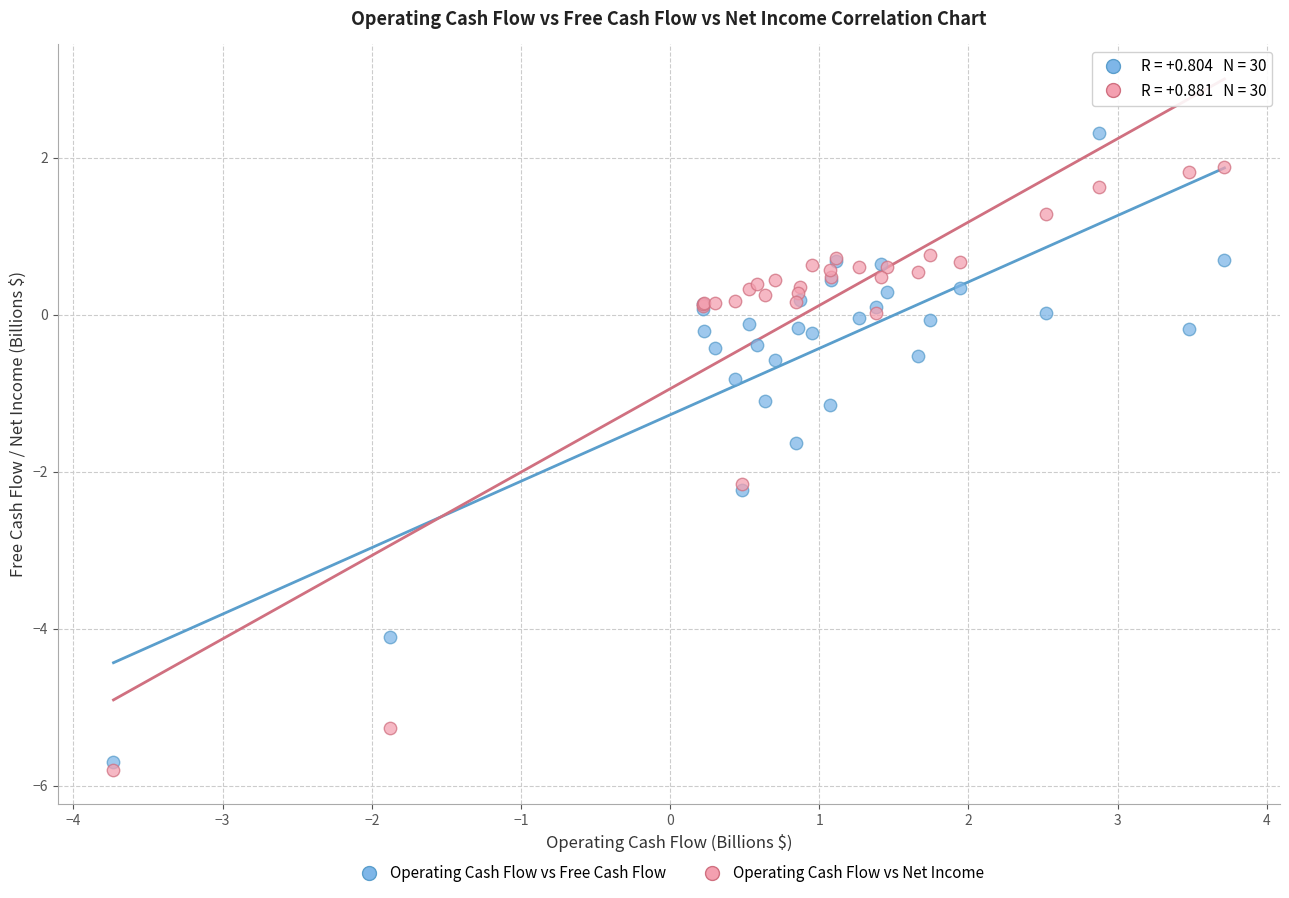

What is the X range (max minus min) for the scatter plot?

7.4